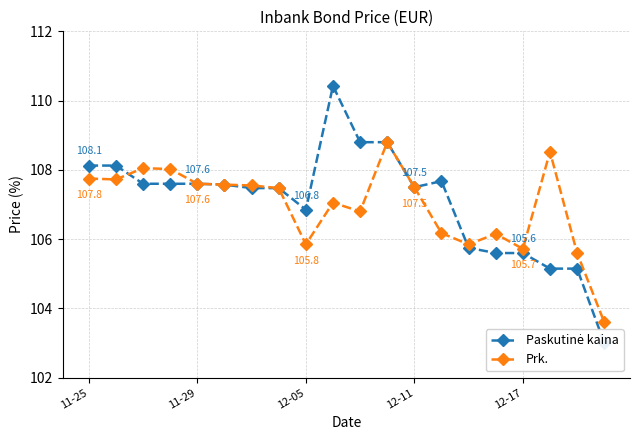

Which category has the lowest value across all series?

19